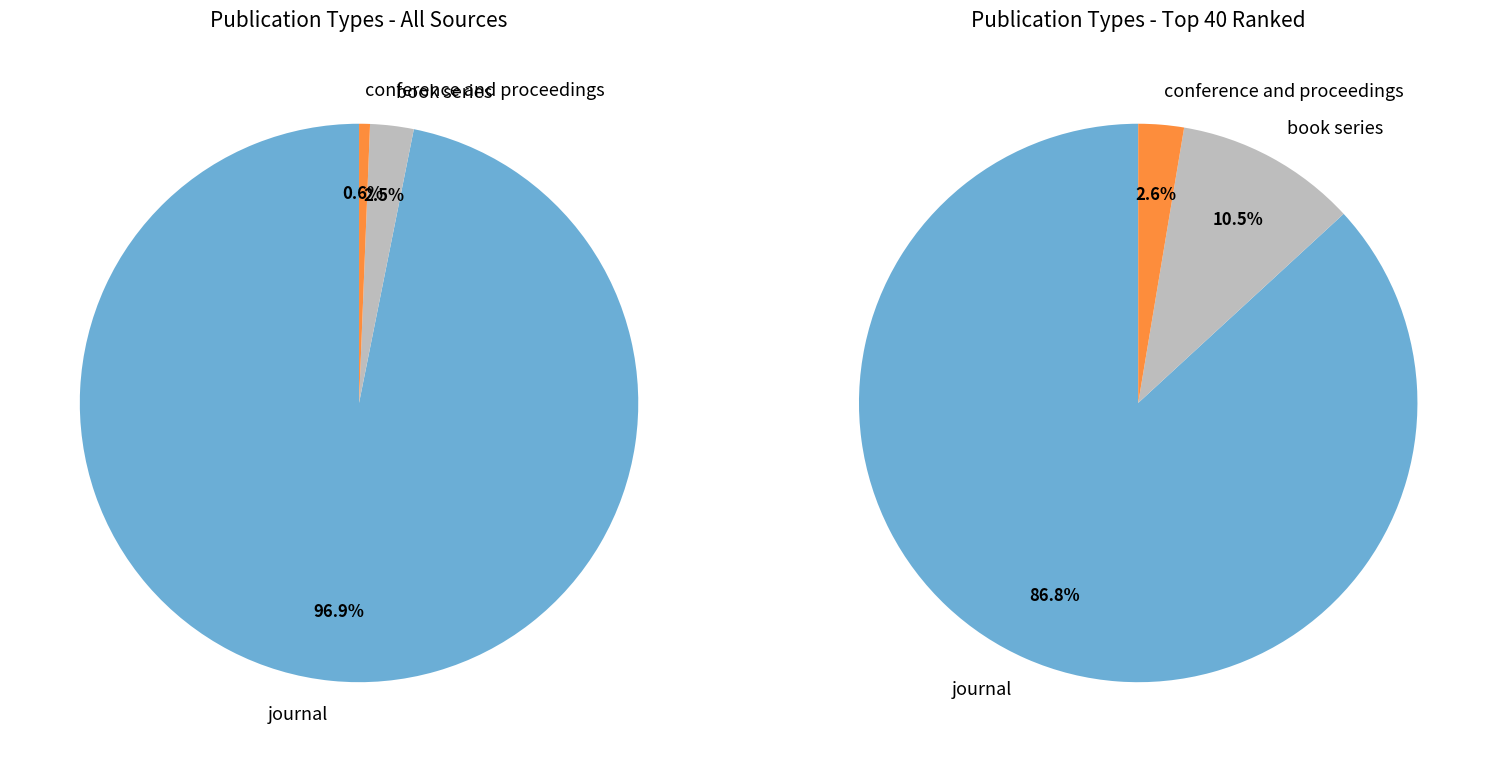

What is the smallest slice in the pie chart?

conference and proceedings